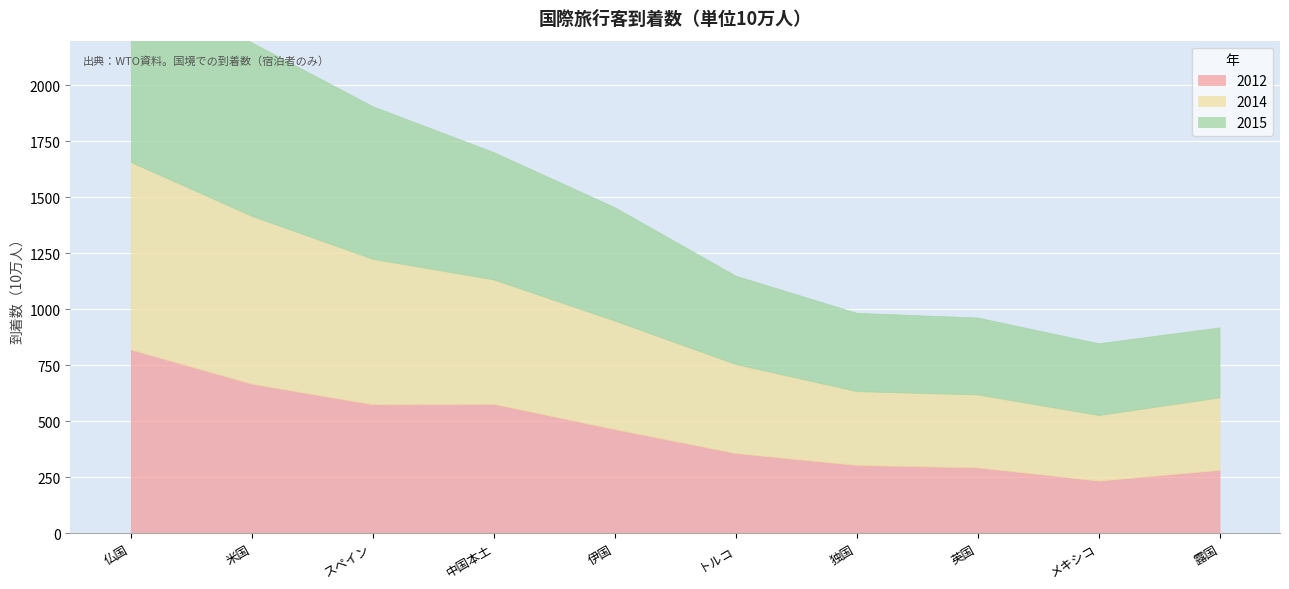

How many values in the 2015 series are below 507?

5